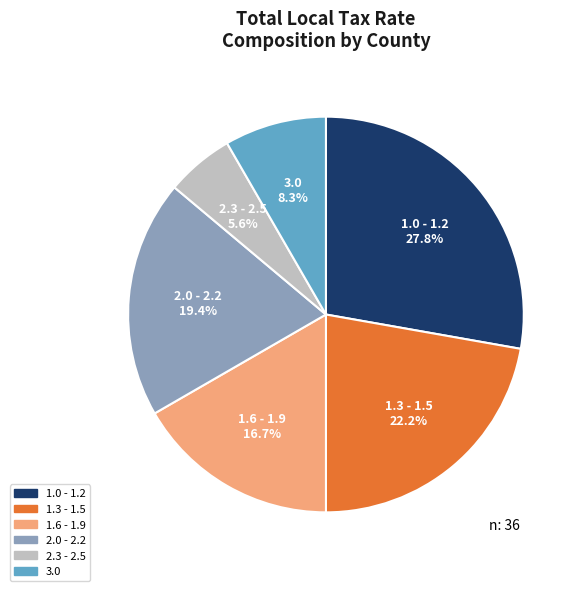

How many segments does this pie chart have?

6